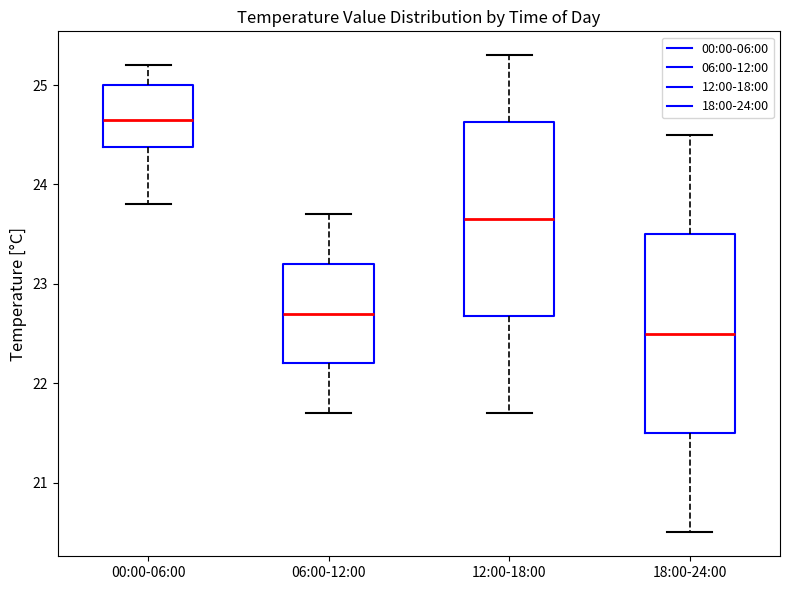

Reading left to right, read every box against the y-axis: the position of its median line, the range the box covers, and the ends of its whiskers. The values are not printed on the chart, so give them approximately, as read against the axis.

00:00-06:00: median 24.7, box 24.4 to 25.0, whiskers 23.8 to 25.2
06:00-12:00: median 22.7, box 22.2 to 23.2, whiskers 21.7 to 23.7
12:00-18:00: median 23.7, box 22.7 to 24.6, whiskers 21.7 to 25.3
18:00-24:00: median 22.5, box 21.5 to 23.5, whiskers 20.5 to 24.5